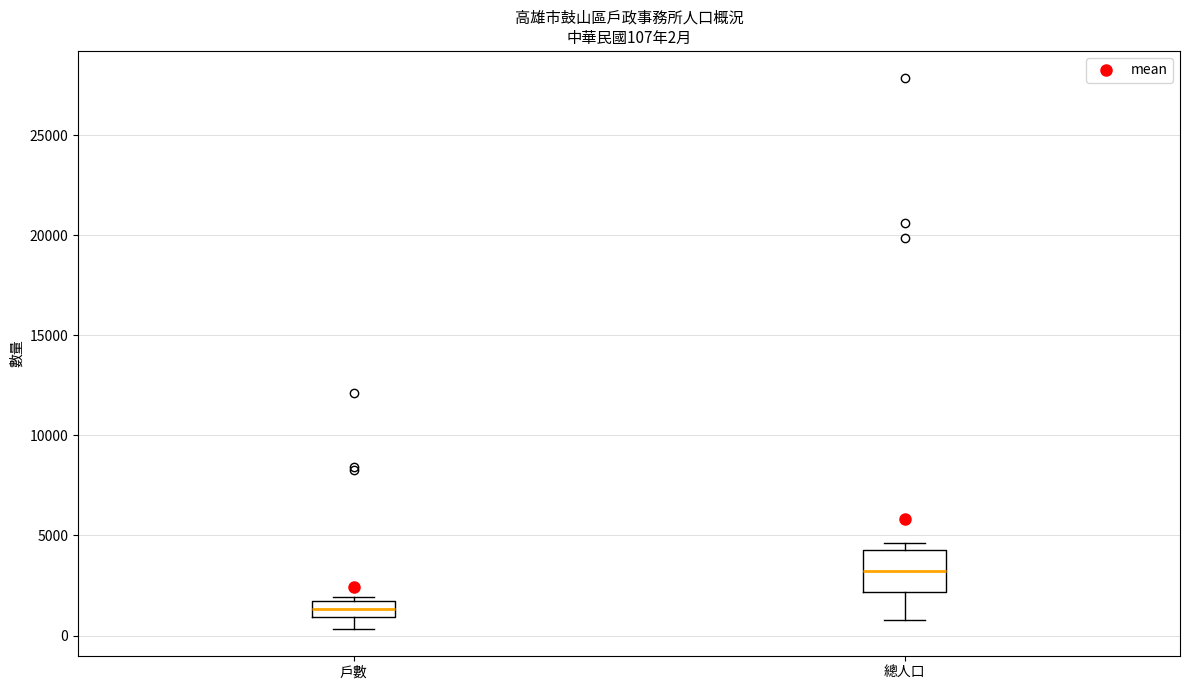

Which box is the tallest, from its lower edge to its upper edge?

總人口